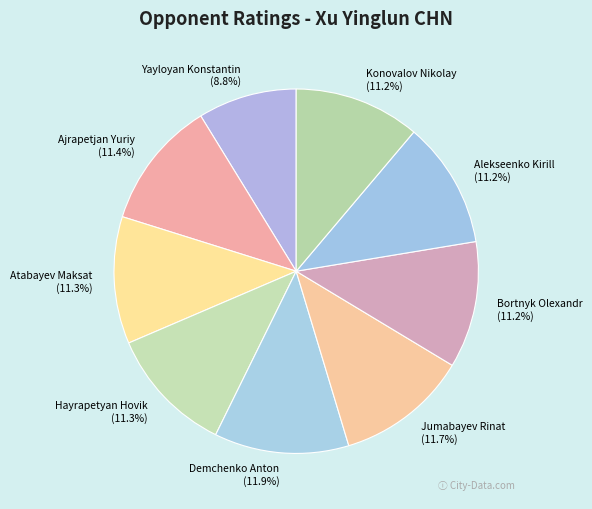

What percentage is the Bortnyk Olexandr slice, to the nearest percent?

11%